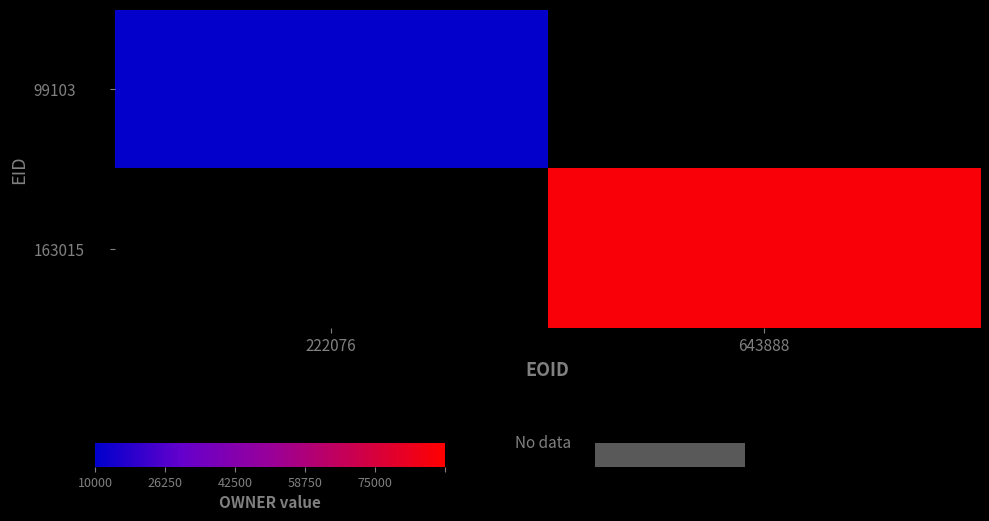

Rank the categories by 163015 value from highest to lowest.

222076, 643888